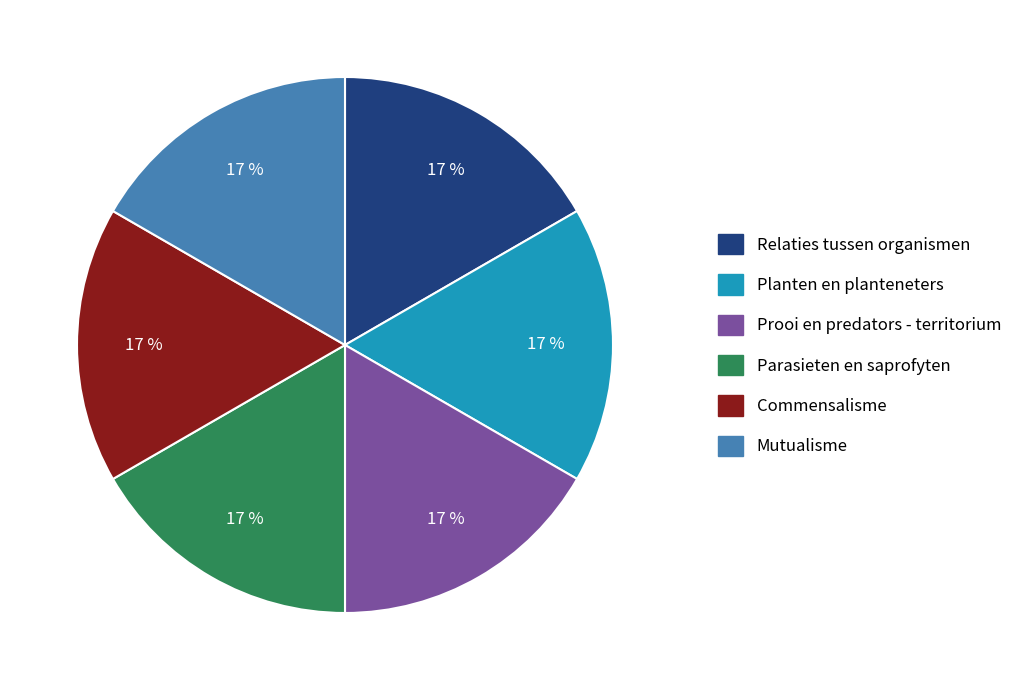

Is Planten en planteneters the majority of the pie?

No